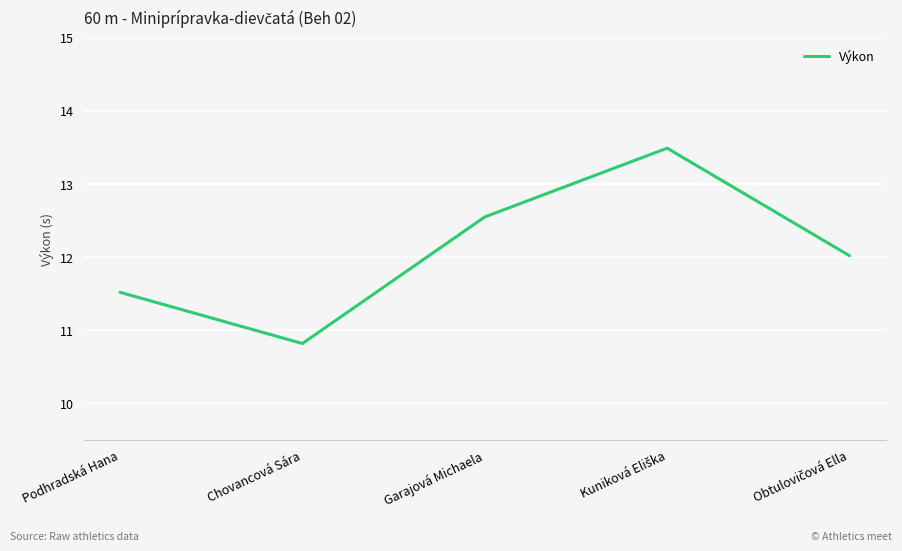

True or false: the data shows 12.6 at Garajová Michaela.

True